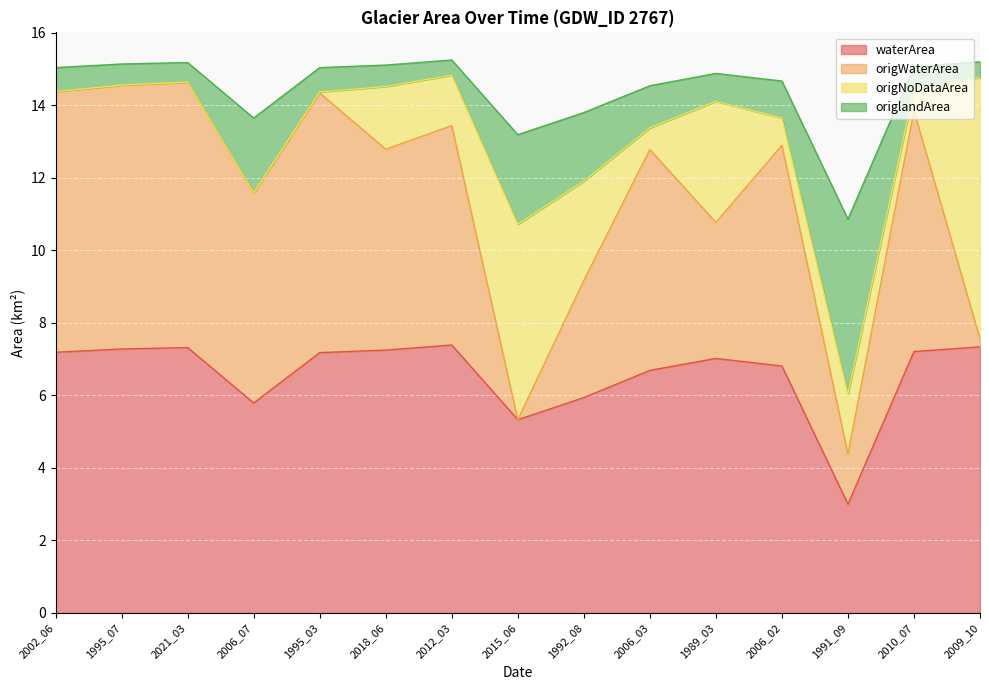

What is the lowest value of the waterArea series?

3.0